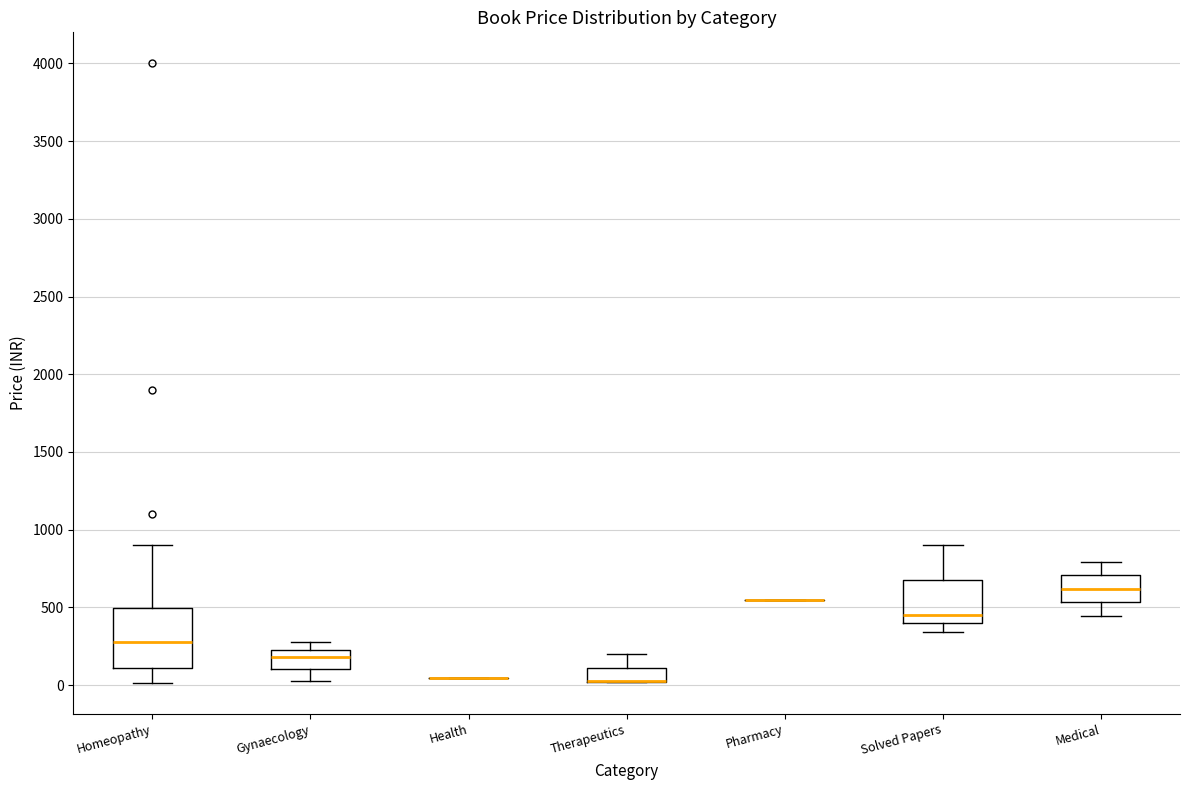

Reading left to right, transcribe this box plot: for each box, give where its median line is, the range the box spans, and where its two whiskers end, as read against the y-axis. The values are not printed on the chart, so give them approximately, as read against the axis.

Homeopathy: median 300, box 100 to 500, whiskers 0 to 900
Gynaecology: median 200, box 100 to 250, whiskers 50 to 300
Health: box collapsed to a line at 50, whiskers 50 to 50
Therapeutics: median 50 (drawn on the box's lower edge), box 0 to 100, whiskers 0 to 200
Pharmacy: box collapsed to a line at 550, whiskers 550 to 550
Solved Papers: median 450, box 400 to 650, whiskers 350 to 900
Medical: median 600, box 550 to 700, whiskers 450 to 800